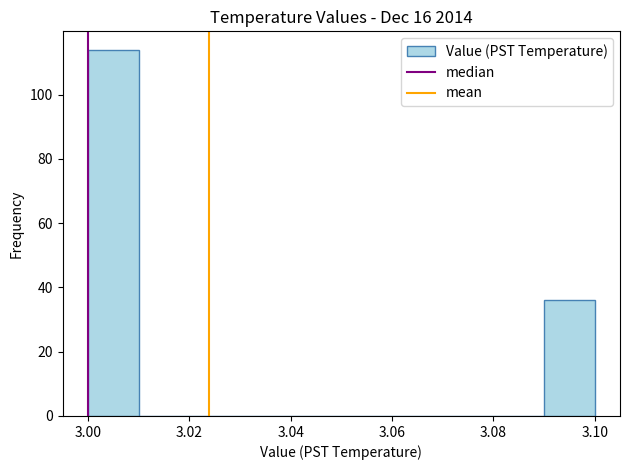

Reading left to right, transcribe this chart: for each bar, give the range it covers on the x-axis and its height. The values are not printed on the chart, so give them approximately, as read against the axis.

3.00 to 3.01: 114
3.01 to 3.02: 0
3.02 to 3.03: 0
3.03 to 3.04: 0
3.04 to 3.05: 0
3.05 to 3.06: 0
3.06 to 3.07: 0
3.07 to 3.08: 0
3.08 to 3.09: 0
3.09 to 3.10: 36